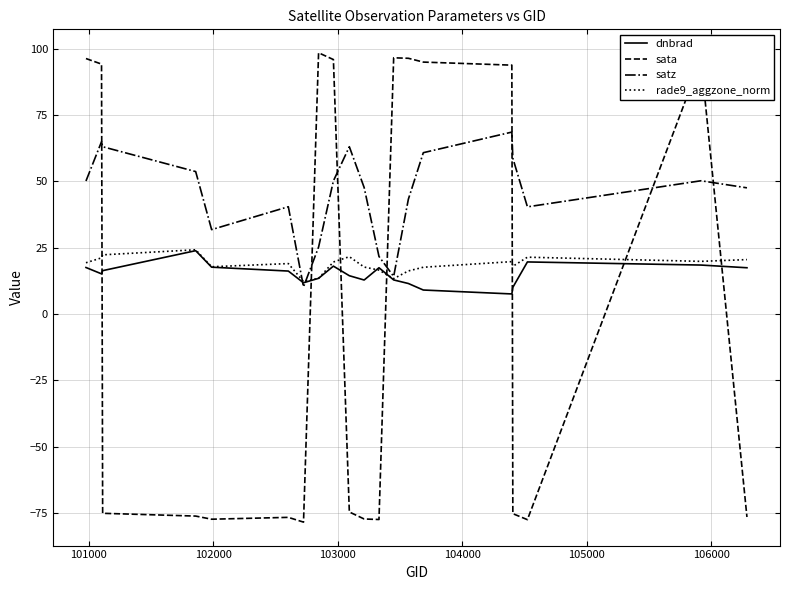

Which series has the widest spread of values?

sata